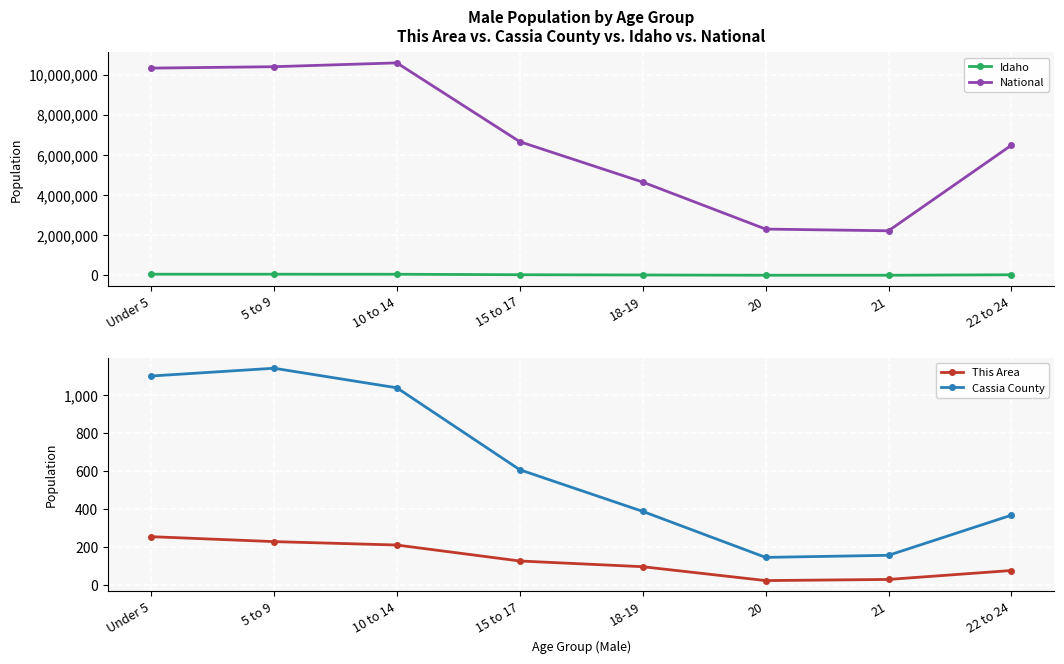

Between Under 5 and 22 to 24, which series saw the biggest shift?

National